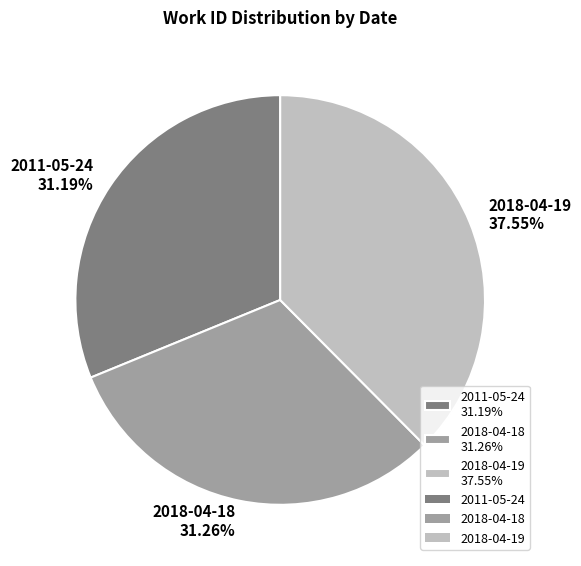

To the nearest percent, what portion does 2018-04-19 represent?

38%